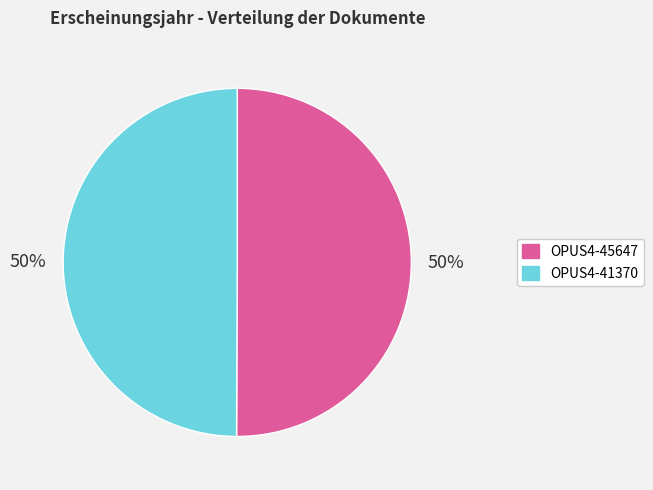

Count the number of slices in the pie.

2